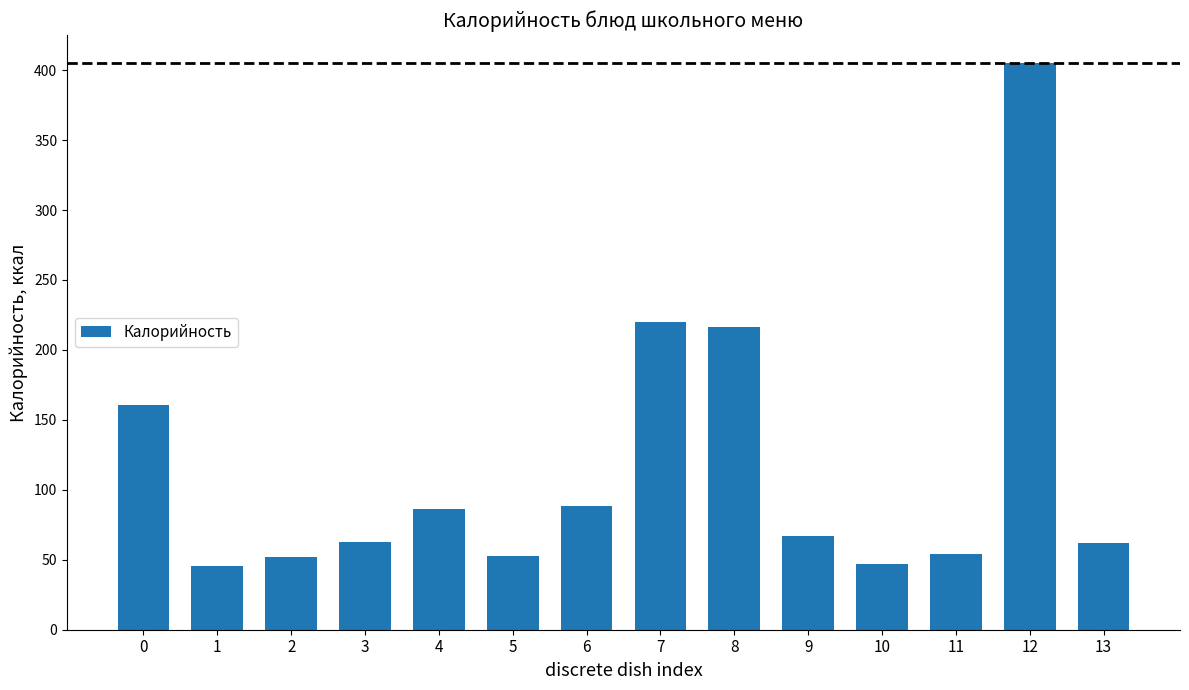

How many values are below 66?

7